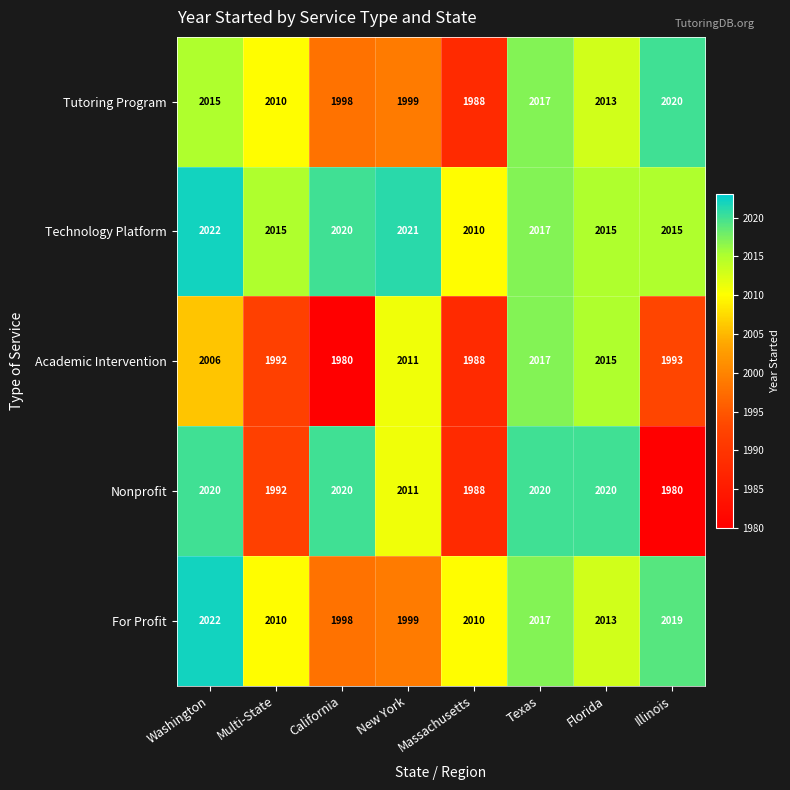

How many distinct data groups are displayed?

5